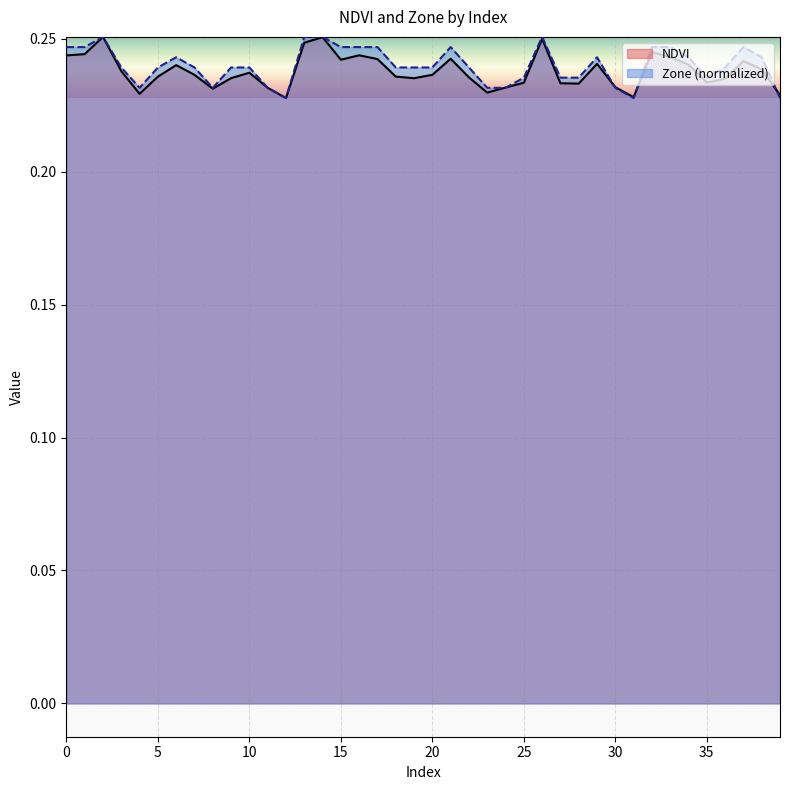

In Zone, how many points are higher than both neighbors (excluding endpoints)?

6